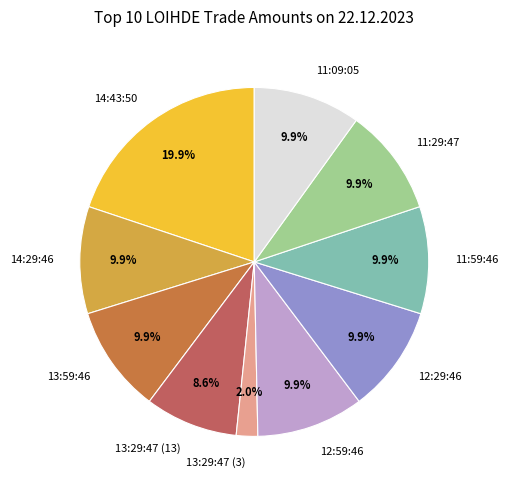

The 11:59:46 slice represents 10% of the pie. True or false?

True